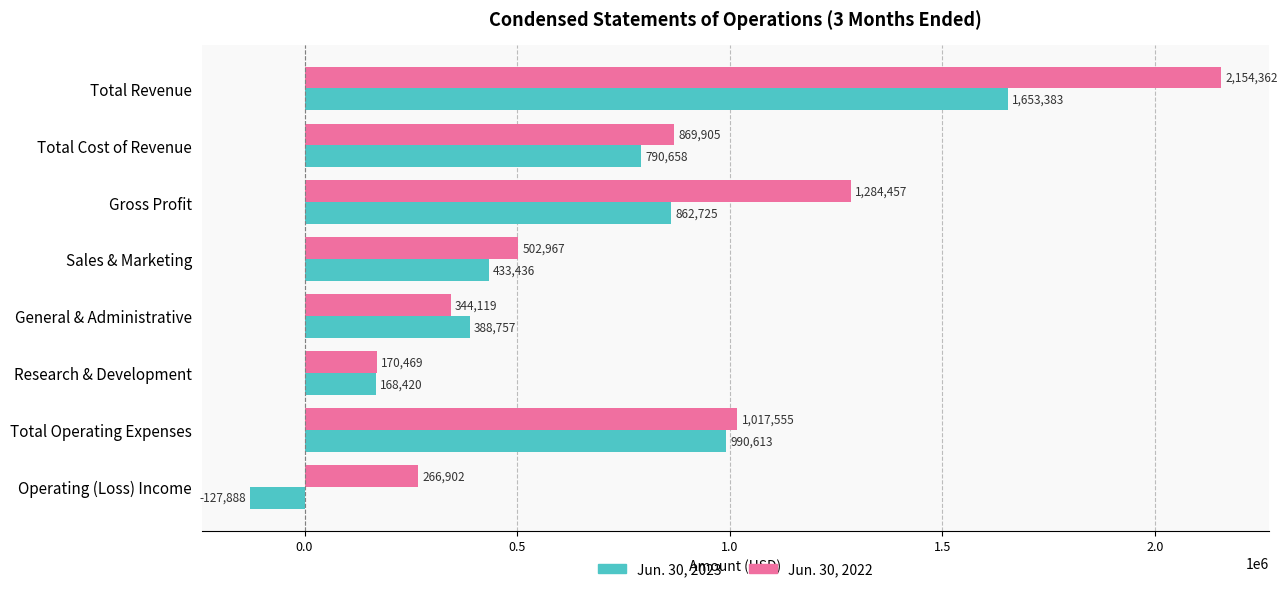

Where is Jun. 30, 2023 nearest to the value 762747?

Total Cost of Revenue